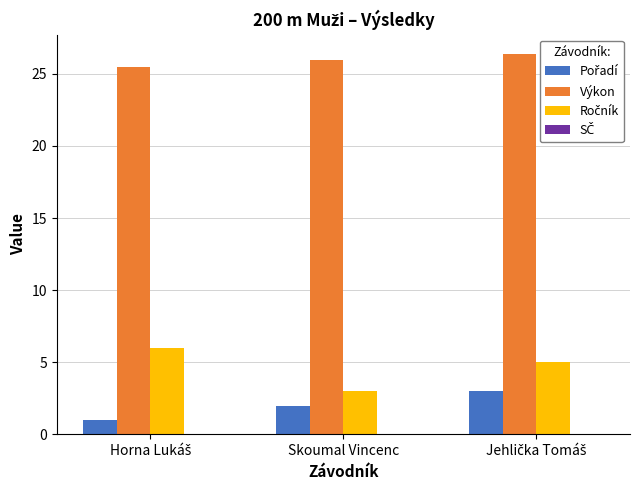

The value of Výkon at Skoumal Vincenc is 16.8. True or false?

False